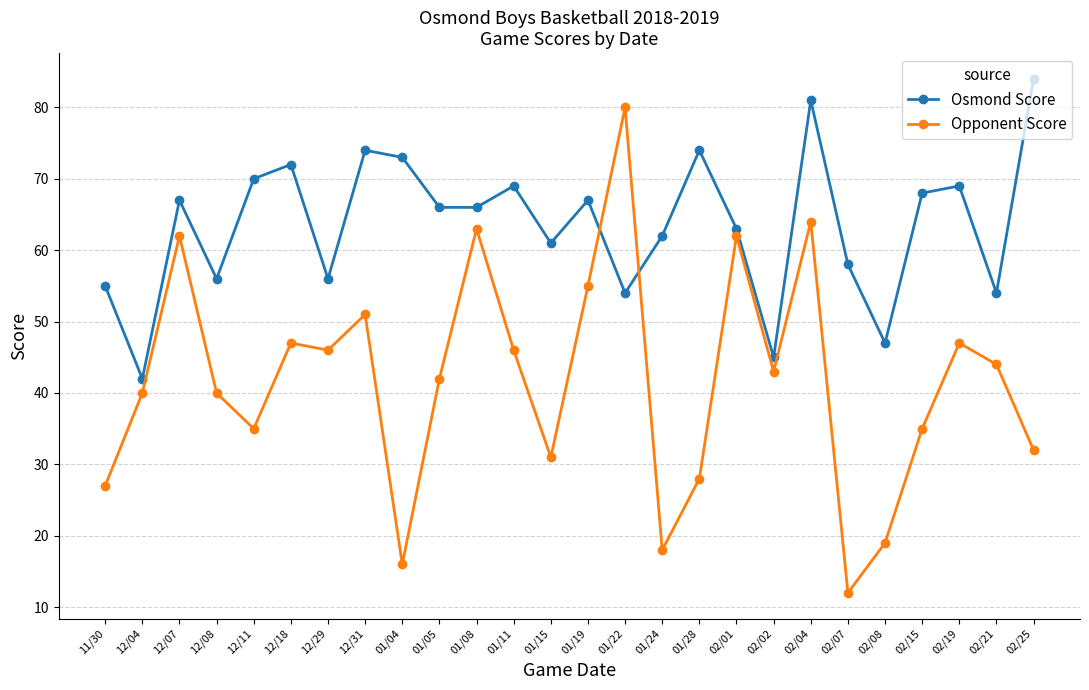

Rank the series by their maximum value, from lowest to highest.

Opponent Score, Osmond Score